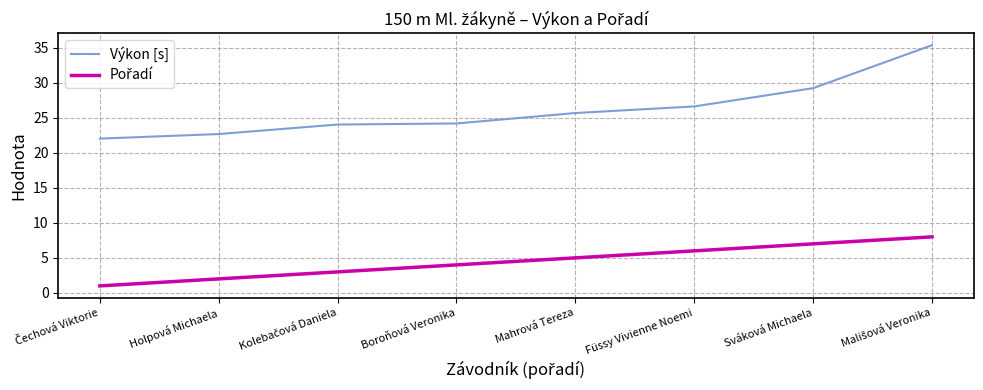

What is the sum of the Výkon [s] values at Füssy Vivienne Noemi and Boroňová Veronika?

50.8